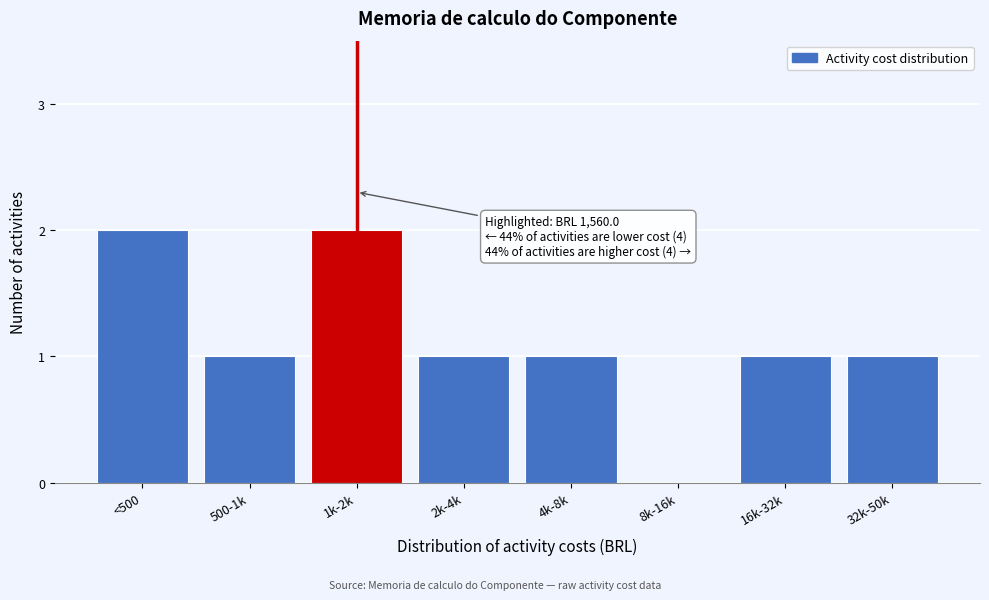

Reading left to right, list all the values displayed in this chart.

<500=2	500-1k=1	1k-2k=2	2k-4k=1	4k-8k=1	8k-16k=0	16k-32k=1	32k-50k=1